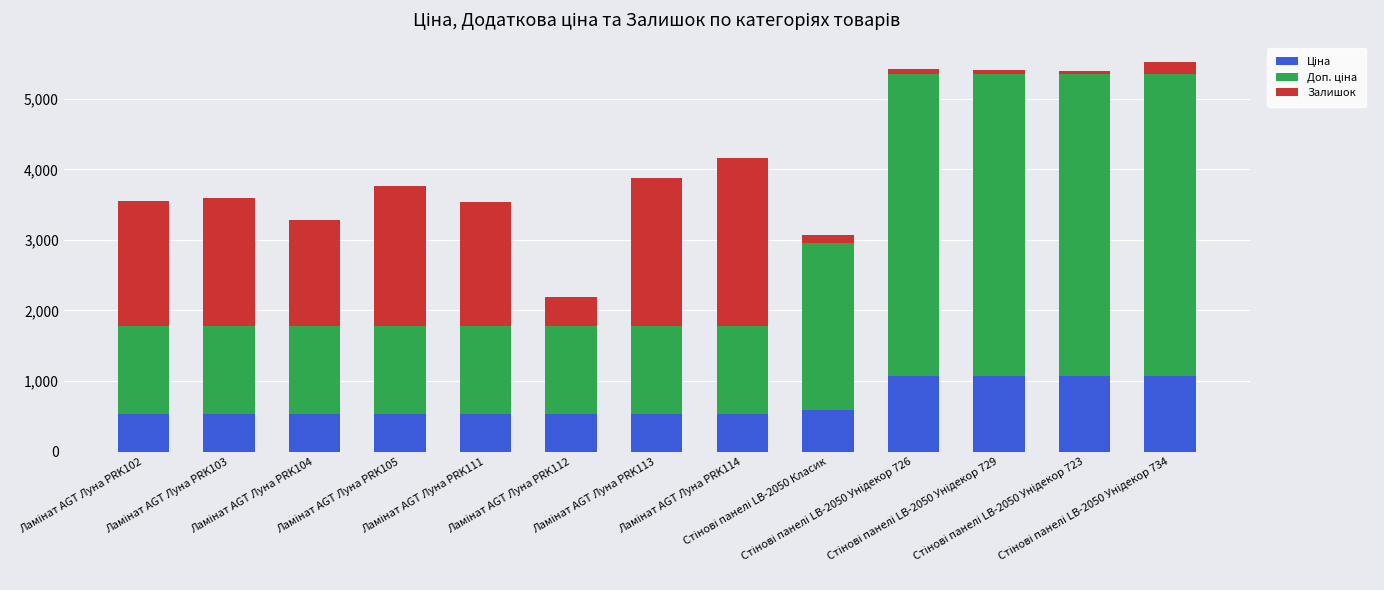

What is the label of the 4th bar from the right?

Стінові панелі LB-2050 Унідекор 726